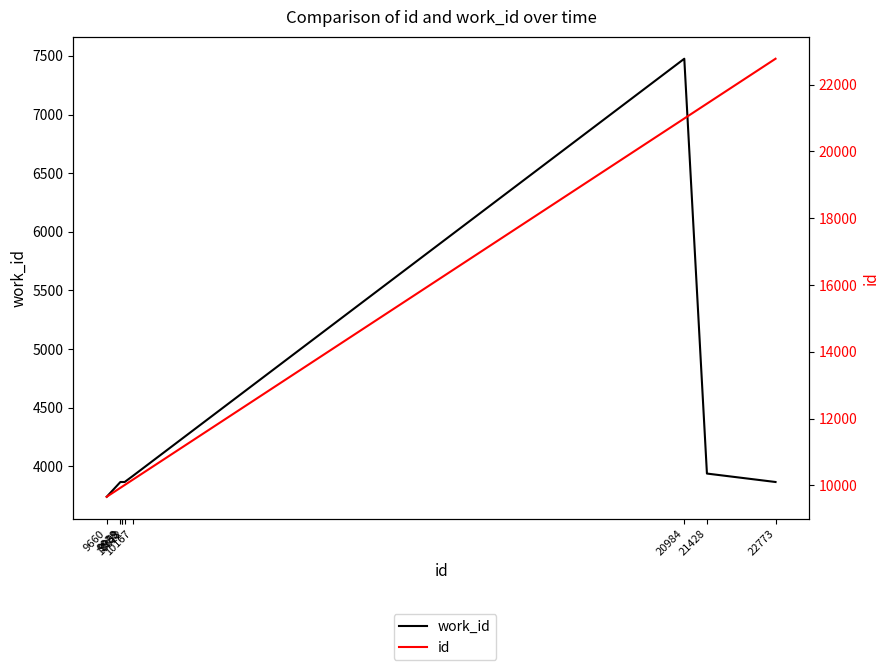

What is the average value of the work_id series?

4267